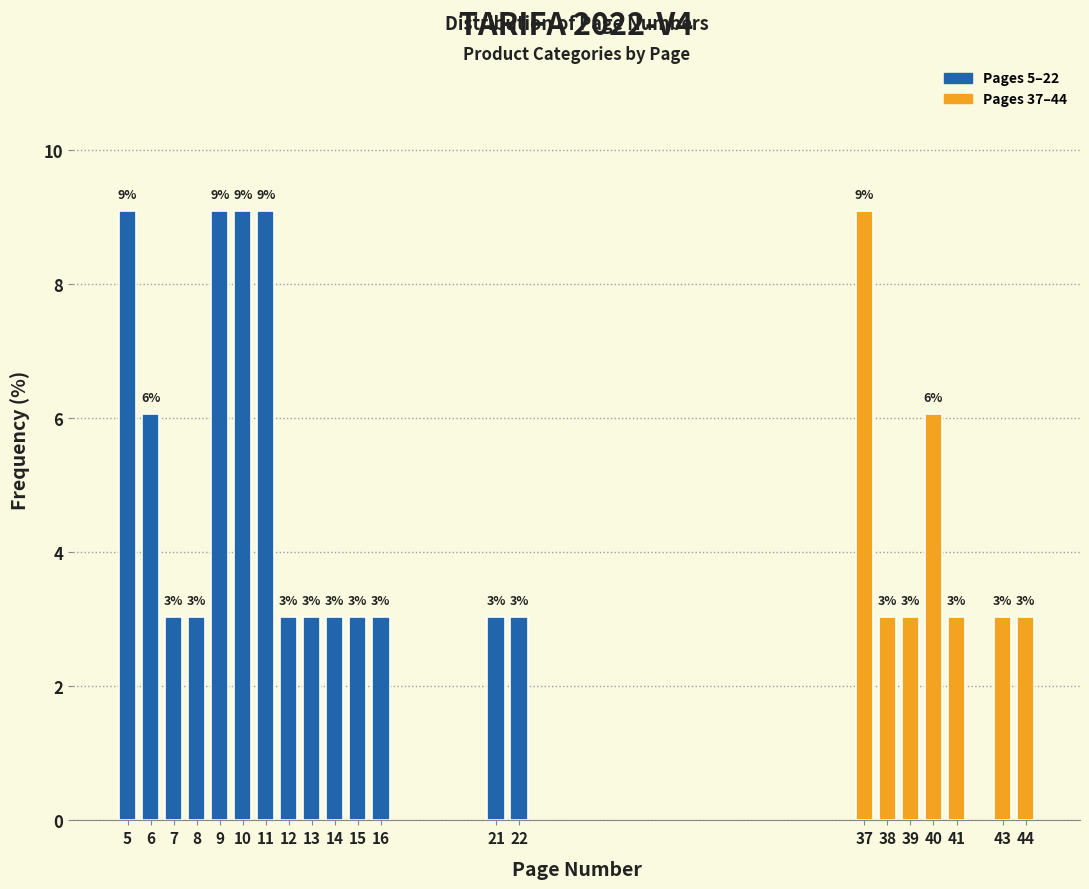

What is the maximum value shown in the chart?

9.1